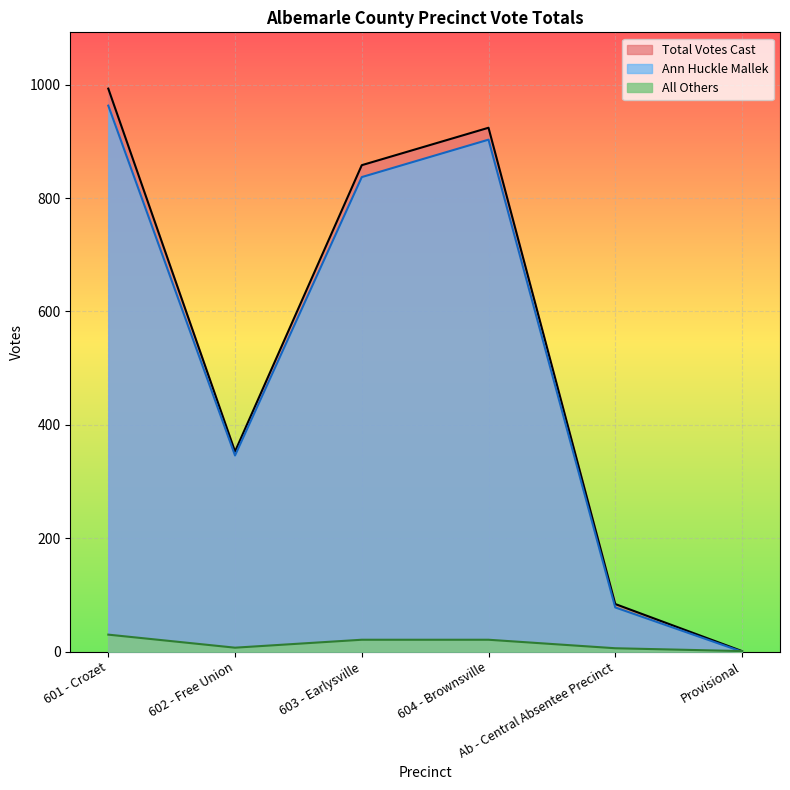

How many lines are shown in the chart?

3